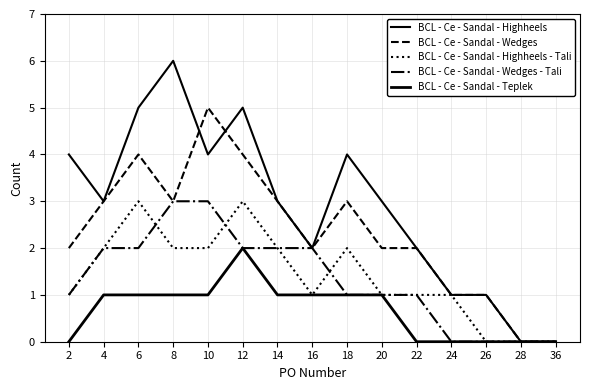

At which category does the chart reach its peak across all series?

8